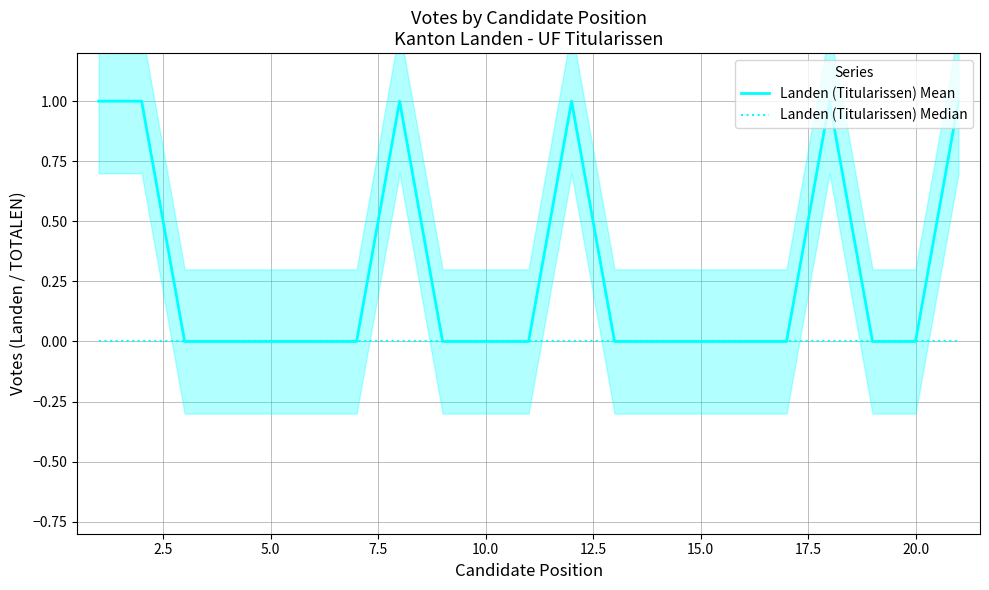

Is it true that Landen (Titularissen) Mean equals 0 at 20.0?

True